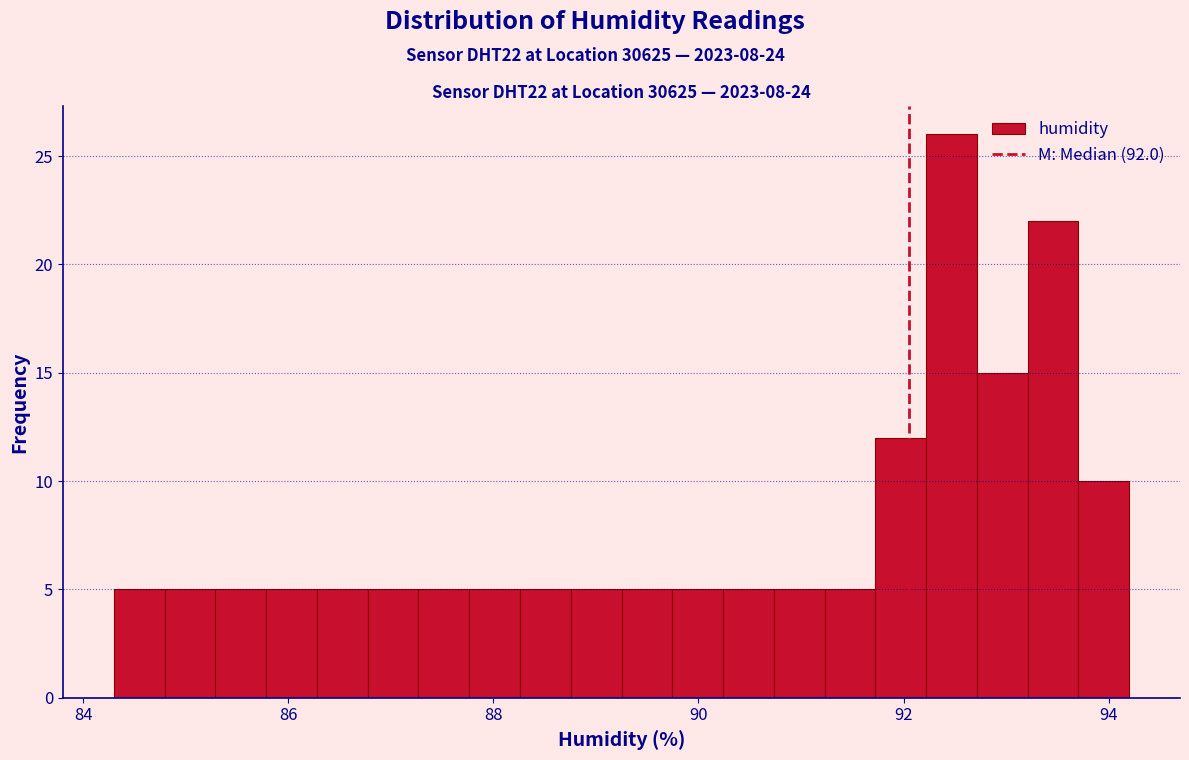

Read against the x-axis, roughly where is the centre of the tallest bar?

92.4